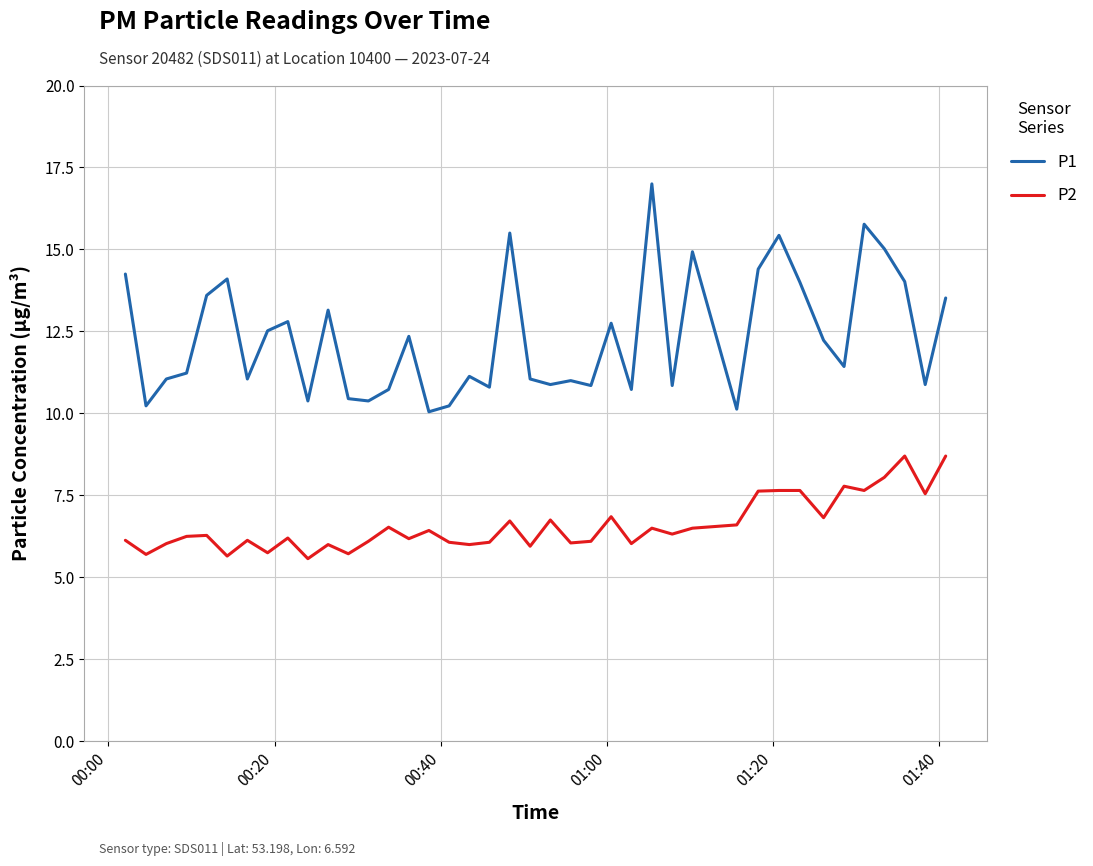

Rank the series by their average value, from lowest to highest.

P2, P1